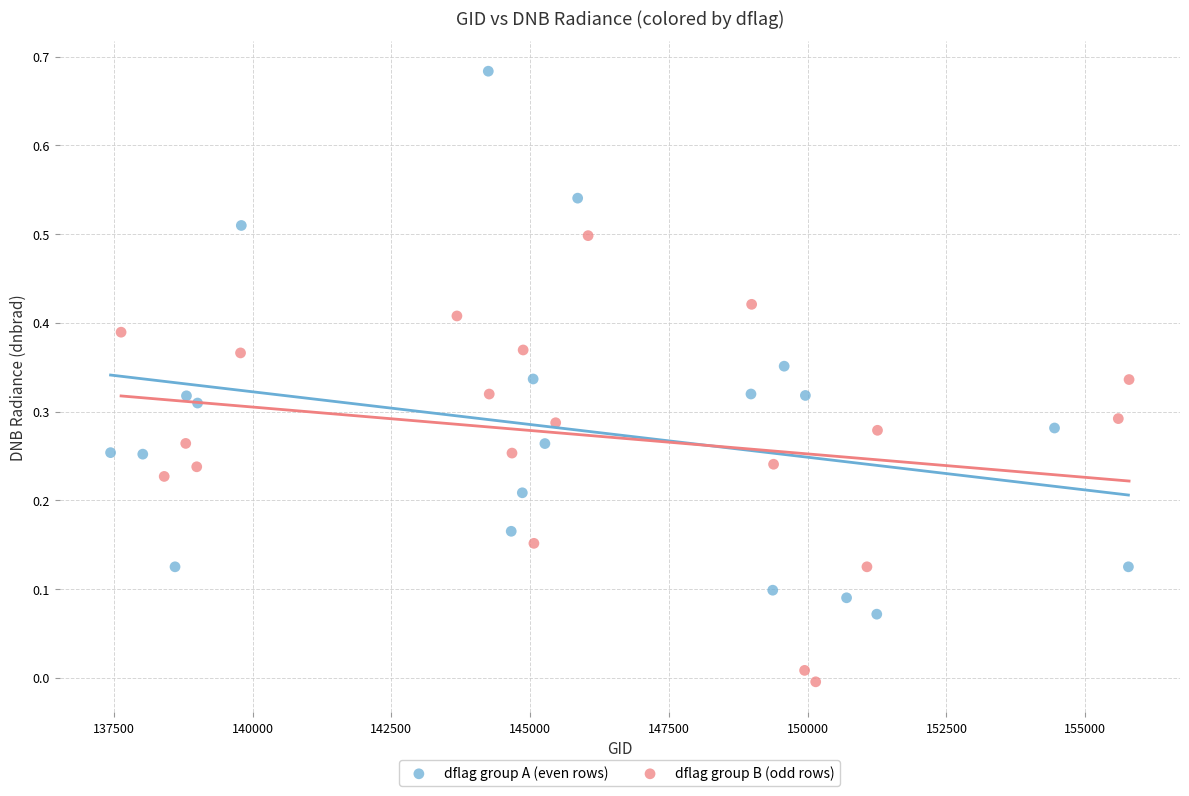

Which series has the widest spread of Y values?

dflag group A (even rows)